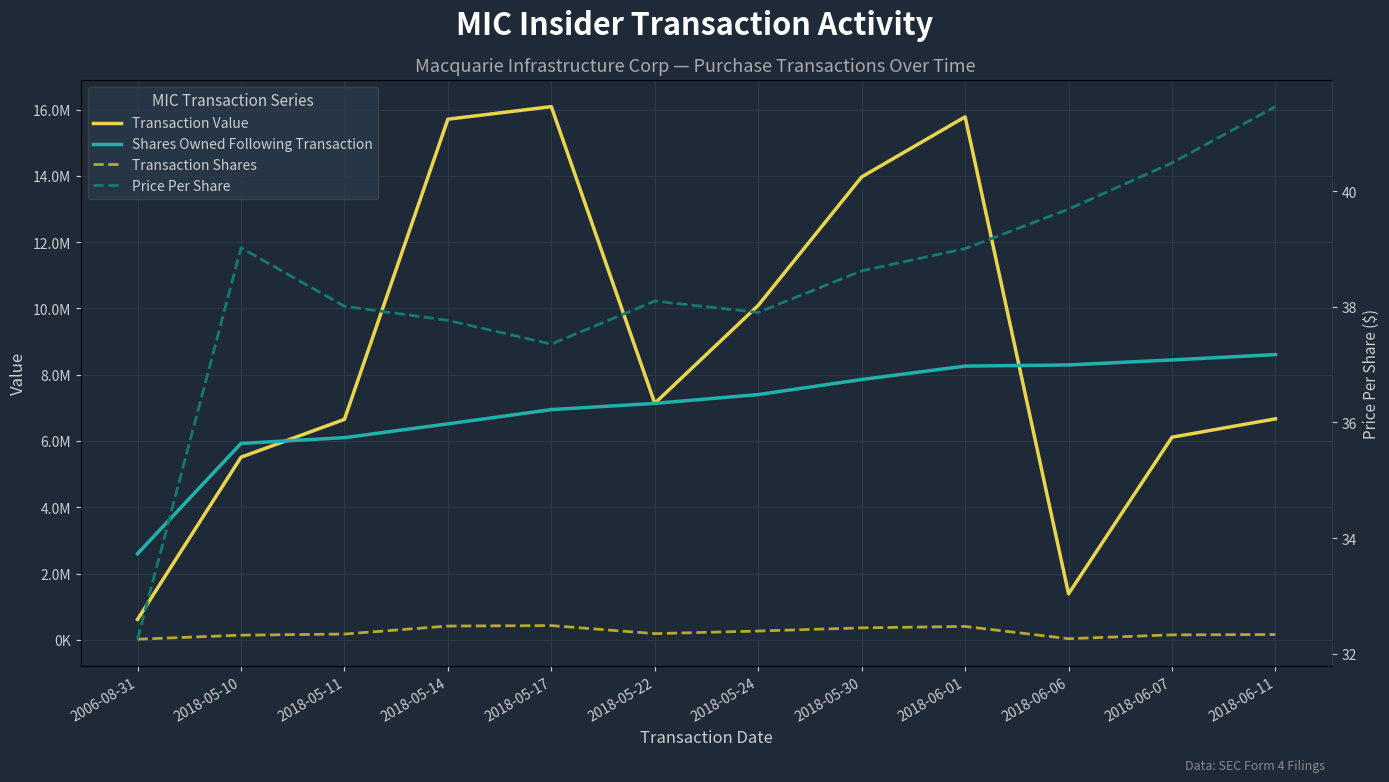

At which category is the sum across all series the highest?

2018-06-01